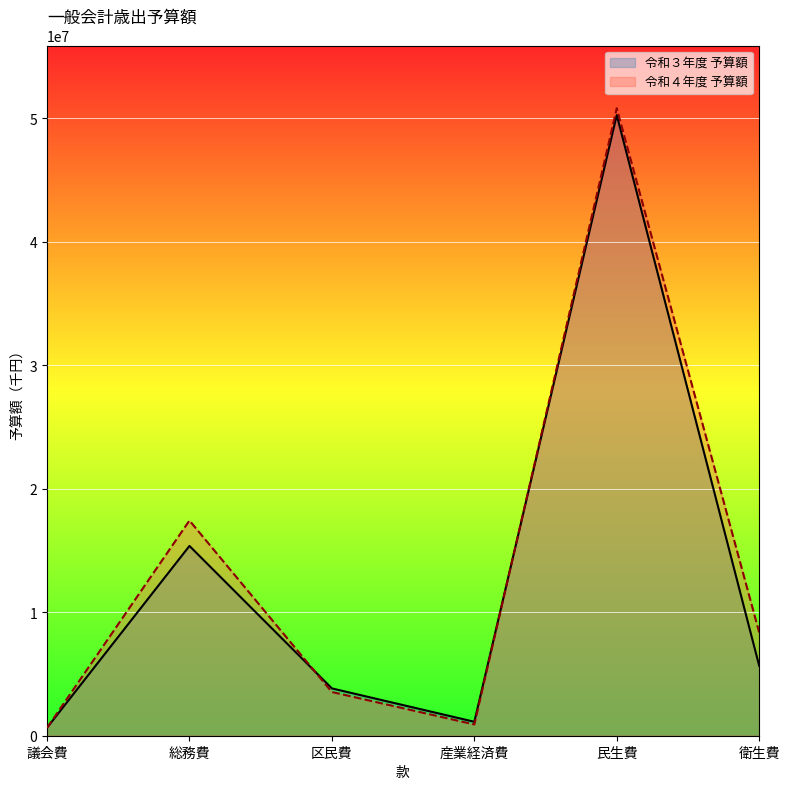

The value of 令和３年度 予算額 at 区民費 is 3831356. True or false?

True